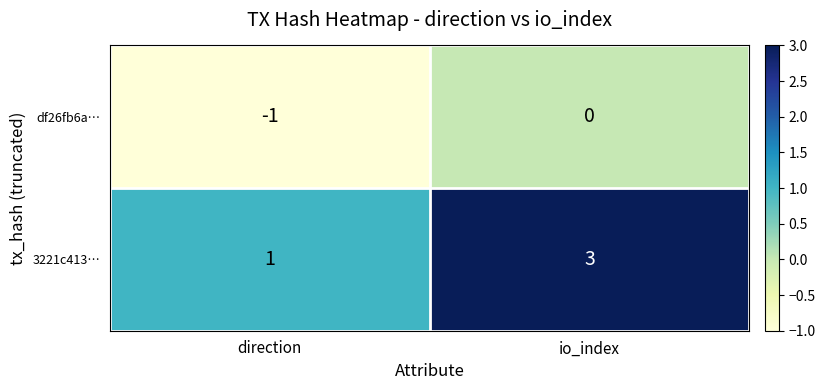

Which series has the largest total across all categories?

3221c413…